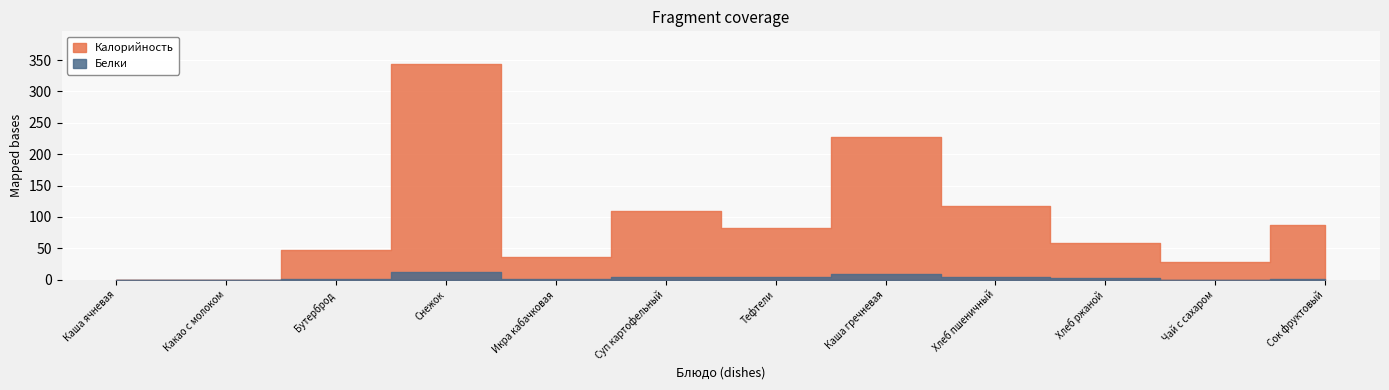

True or false: Калорийность and Белки cross at least once.

False